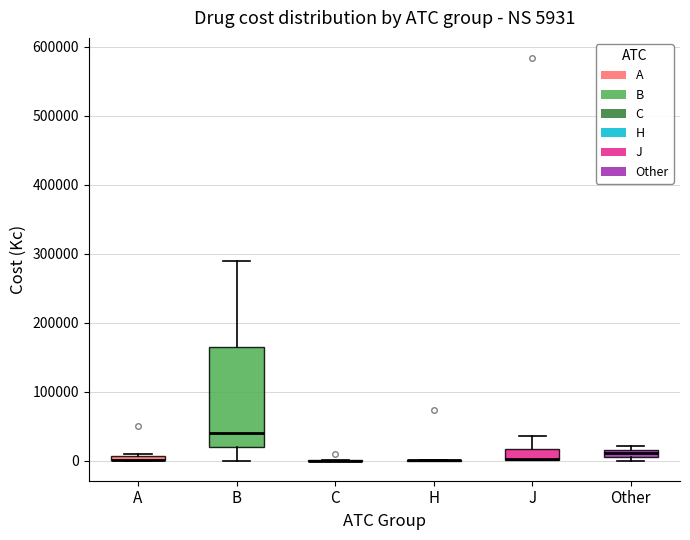

Comparing the boxes themselves (not the whiskers), which one is the tallest?

B